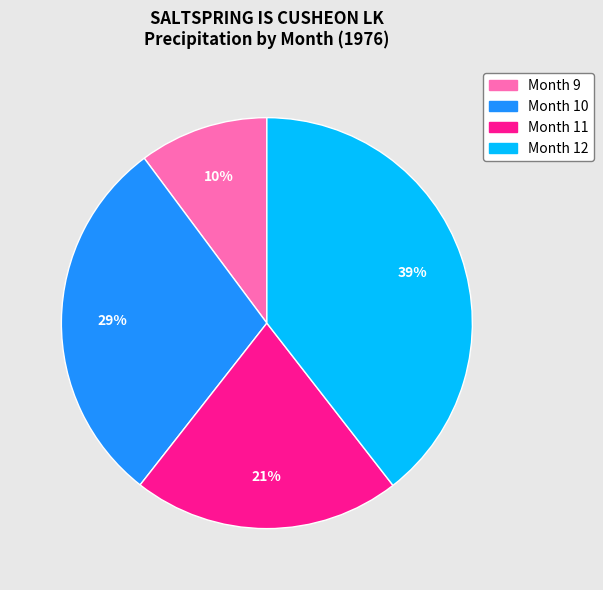

How many segments does this pie chart have?

4